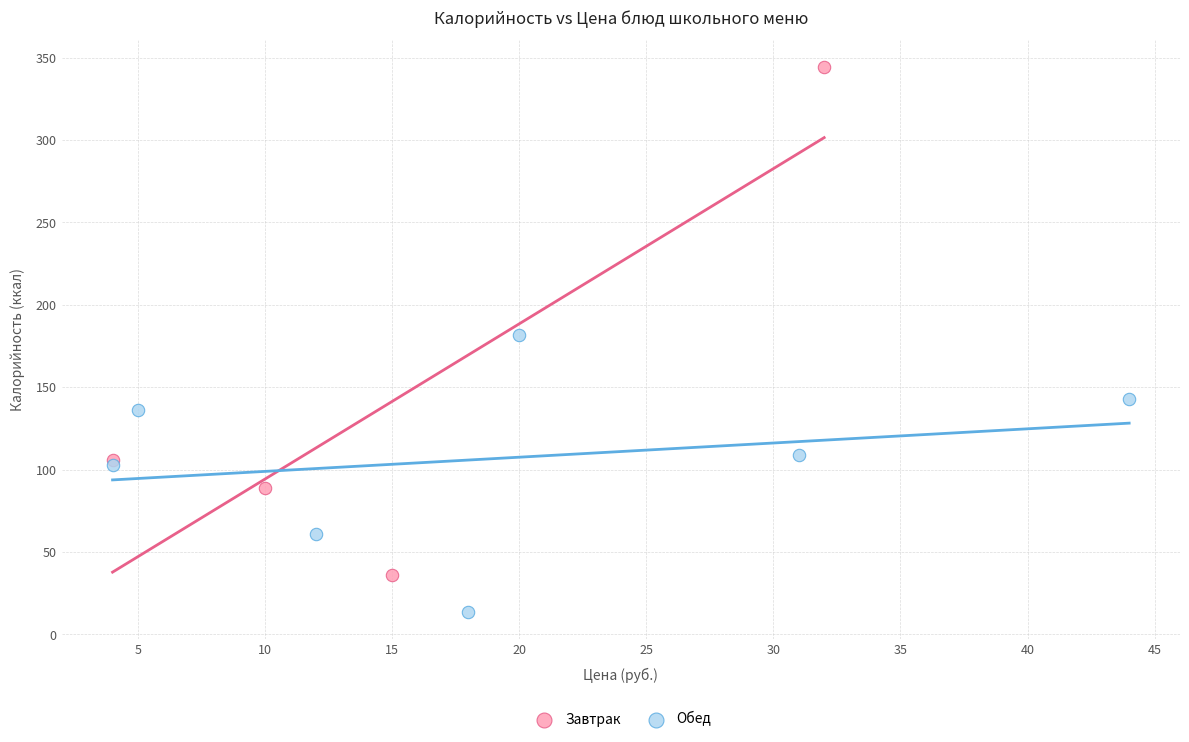

Which series has the widest spread of Y values?

Завтрак